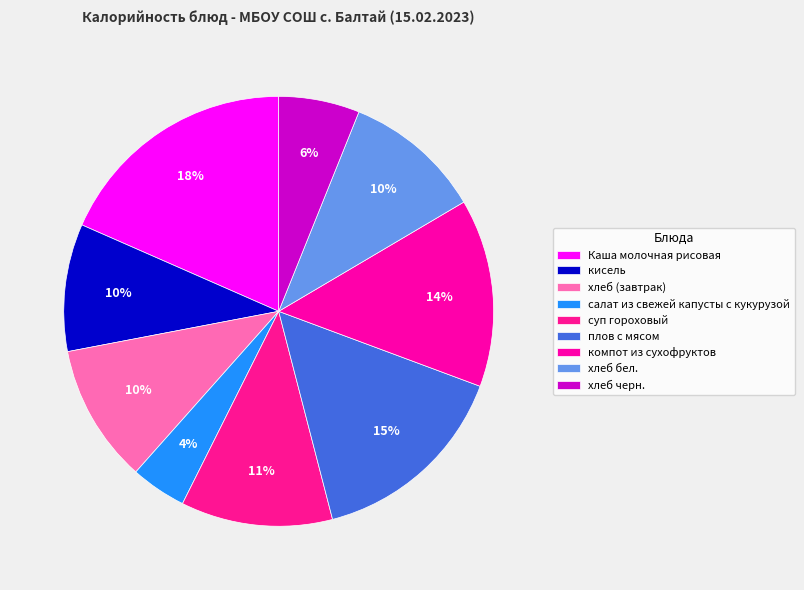

What is the largest slice in the pie chart?

Каша молочная рисовая